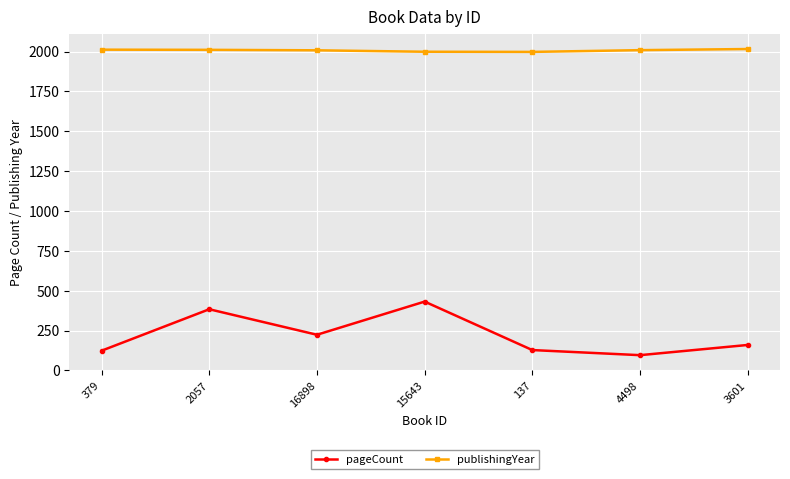

The value of publishingYear at 15643 is 1211. True or false?

False